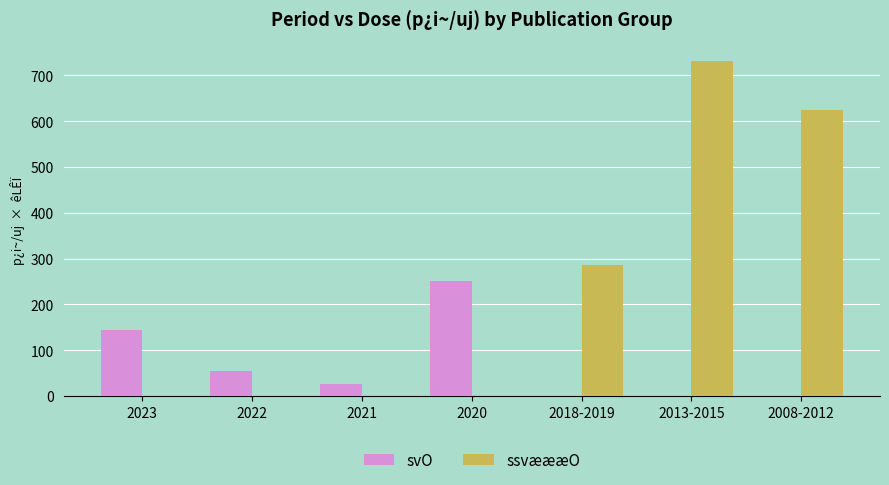

At which label does svO reach its peak?

2020